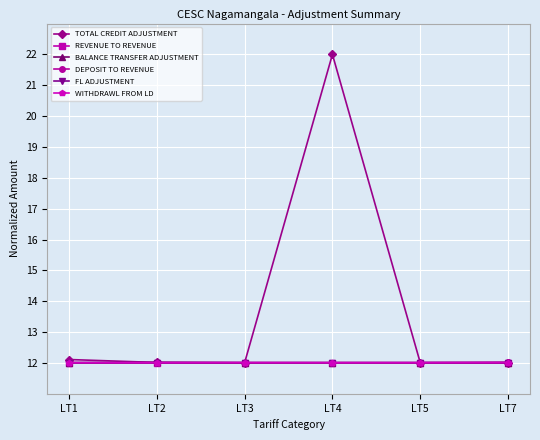

Is this an area chart (filled region under the line)?

No